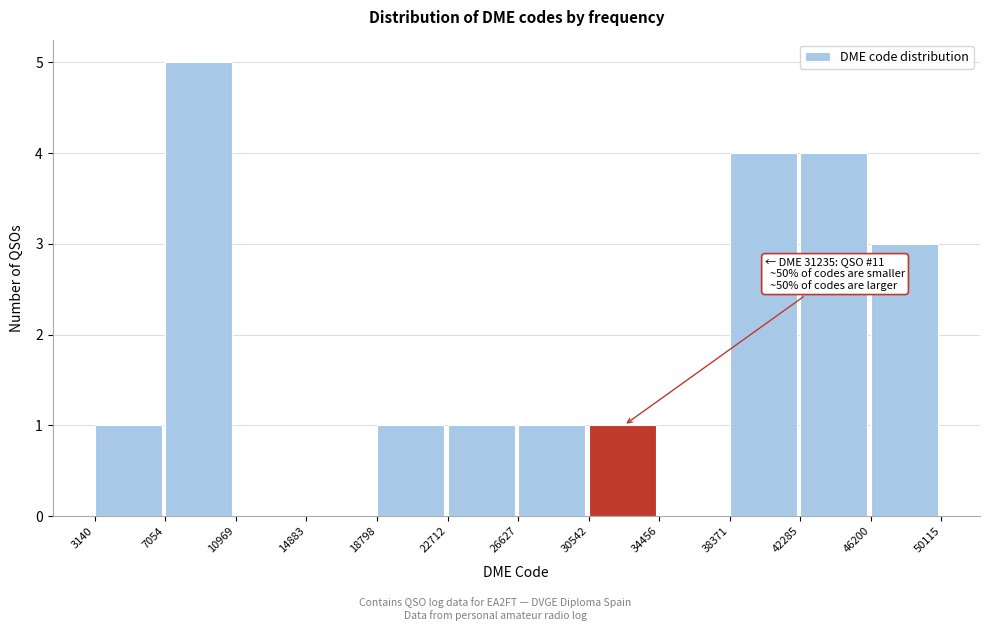

Over which range of the x-axis is the bar tallest?

7054 to 10969